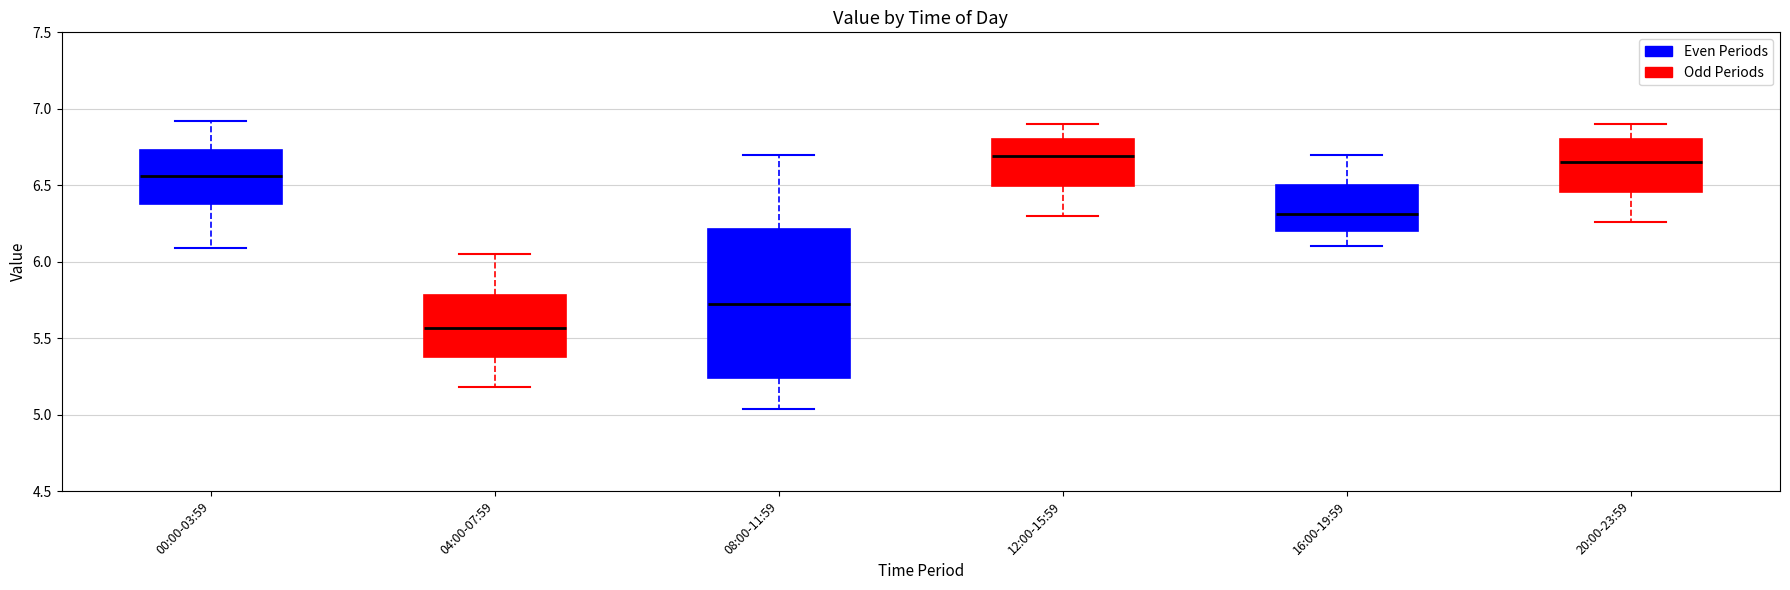

Where does the median line of the box for 12:00-15:59 sit on the y-axis? The values are not printed on the chart, so give them approximately, as read against the axis.

6.70